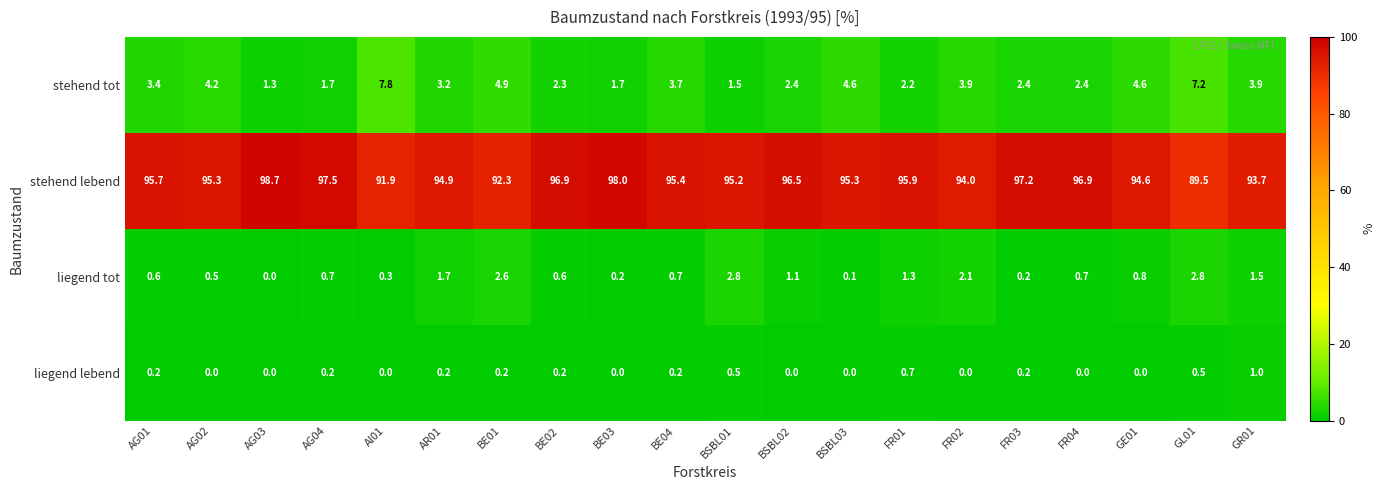

What is the sum of all stehend tot values?

69.3